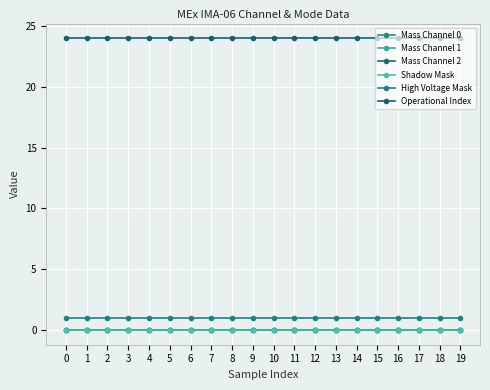

Rank the categories by Mass Channel 2 value from lowest to highest.

0, 1, 2, 3, 4, 5, 6, 7, 8, 9, 10, 11, 12, 13, 14, 15, 16, 17, 18, 19